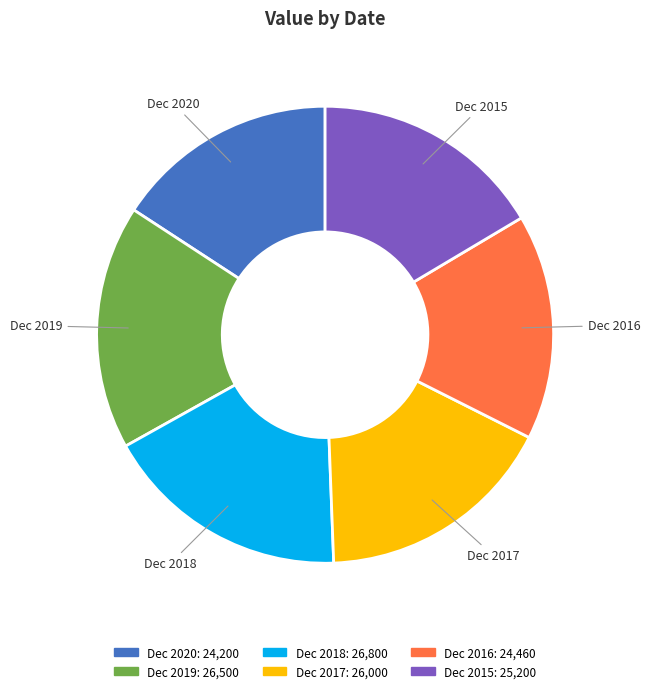

Do Dec 2017 and Dec 2019 together represent more than half of the pie?

No